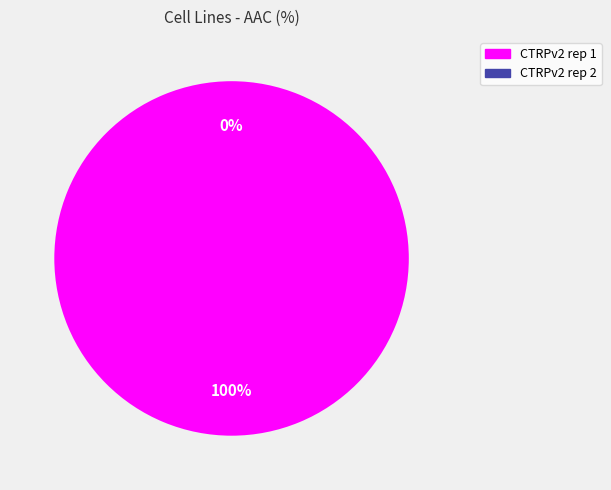

Which category has the biggest portion of the pie?

CTRPv2 rep 1